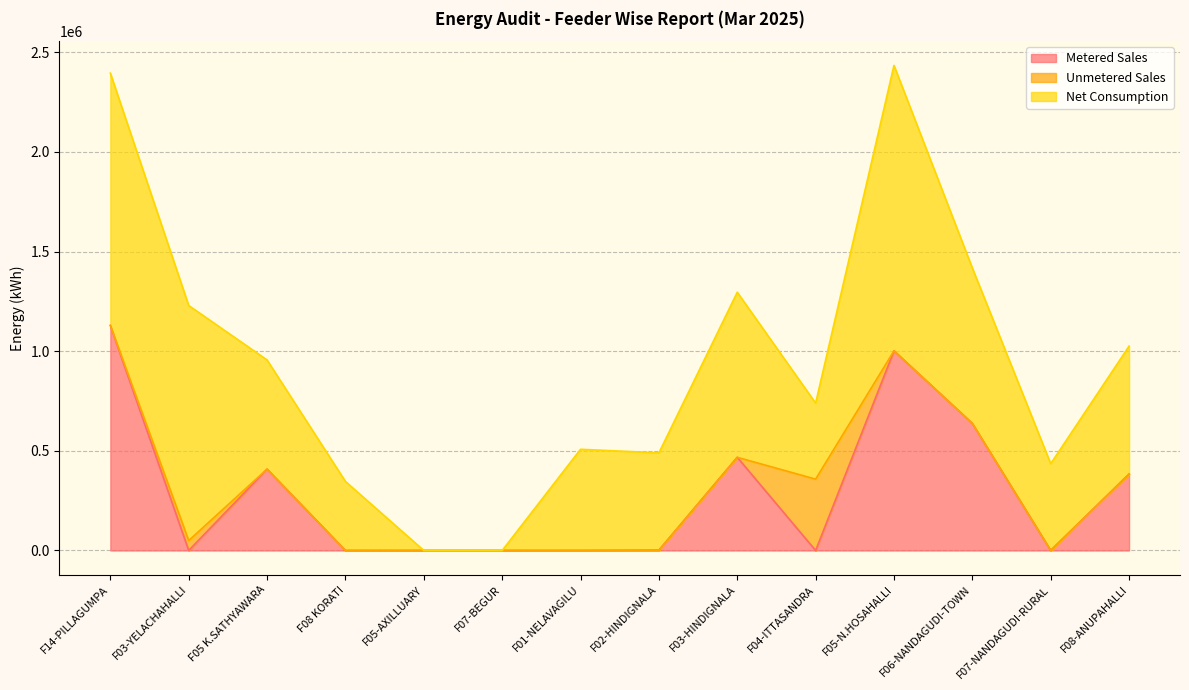

The value of Net Consumption at F05-N.HOSAHALLI is 761954.5. True or false?

False